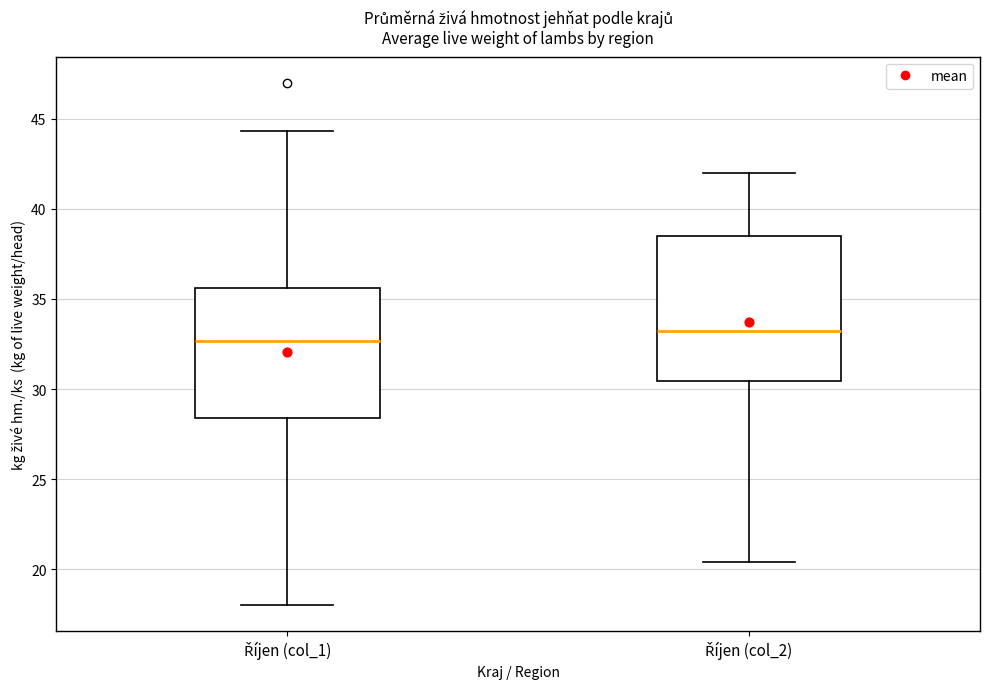

Which box's median line is the highest?

Říjen (col_2)